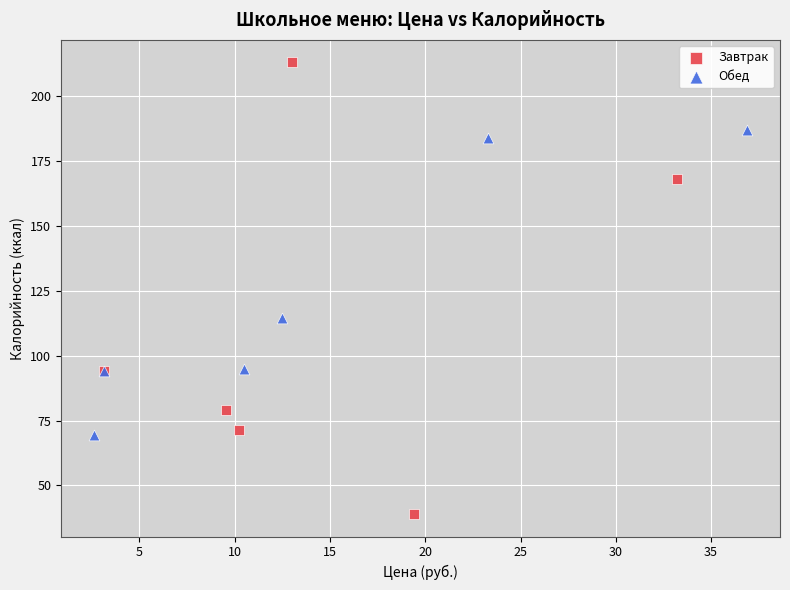

What are all the series names shown in the legend?

Завтрак, Обед